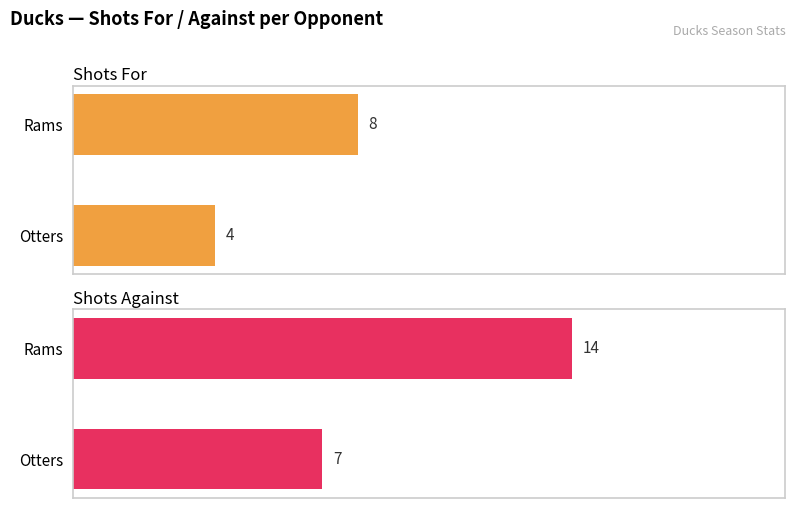

Rank the series by their maximum value, from lowest to highest.

Shots For, Shots Against